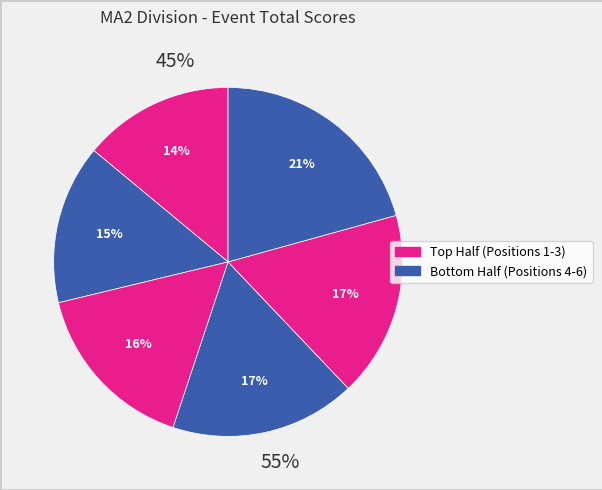

How many slices are in this pie chart?

6